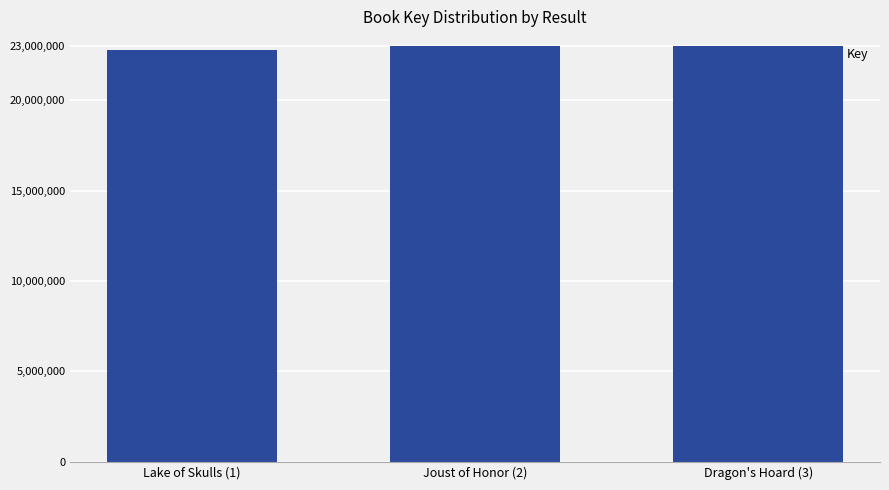

What is the greatest value displayed?

22994446